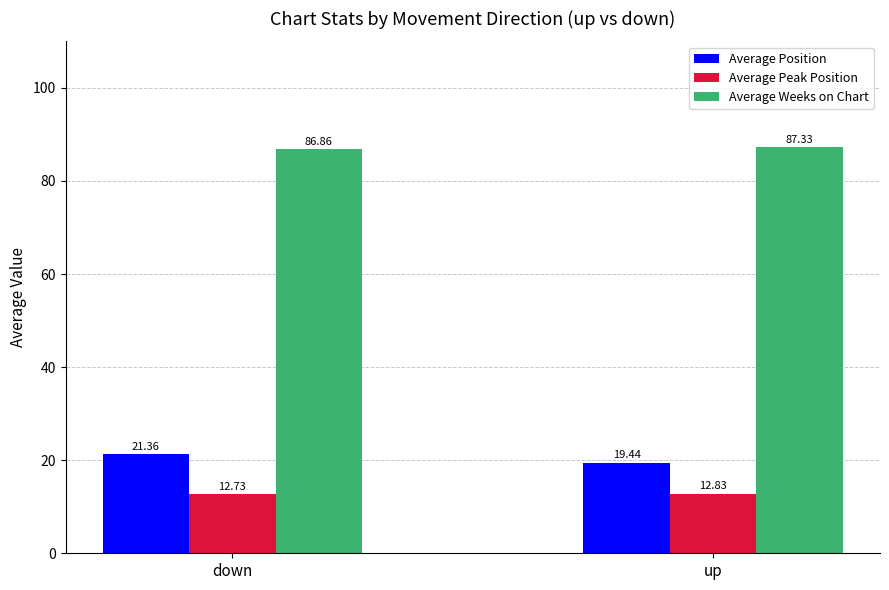

What is the label of the 2nd bar from the left?

up